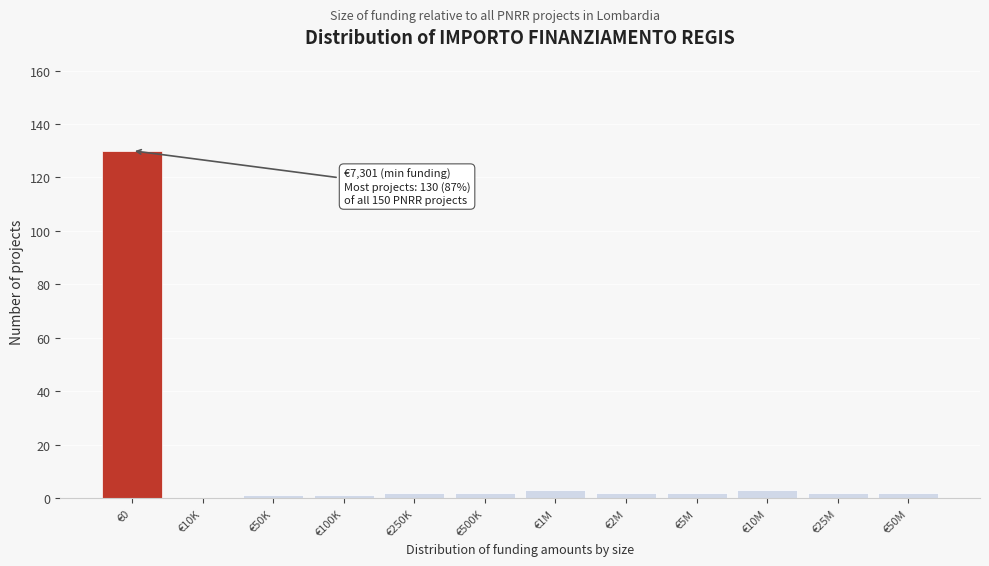

Reading left to right, list all the values displayed in this chart.

€0=130	€10K=0	€50K=1	€100K=1	€250K=2	€500K=2	€1M=3	€2M=2	€5M=2	€10M=3	€25M=2	€50M=2